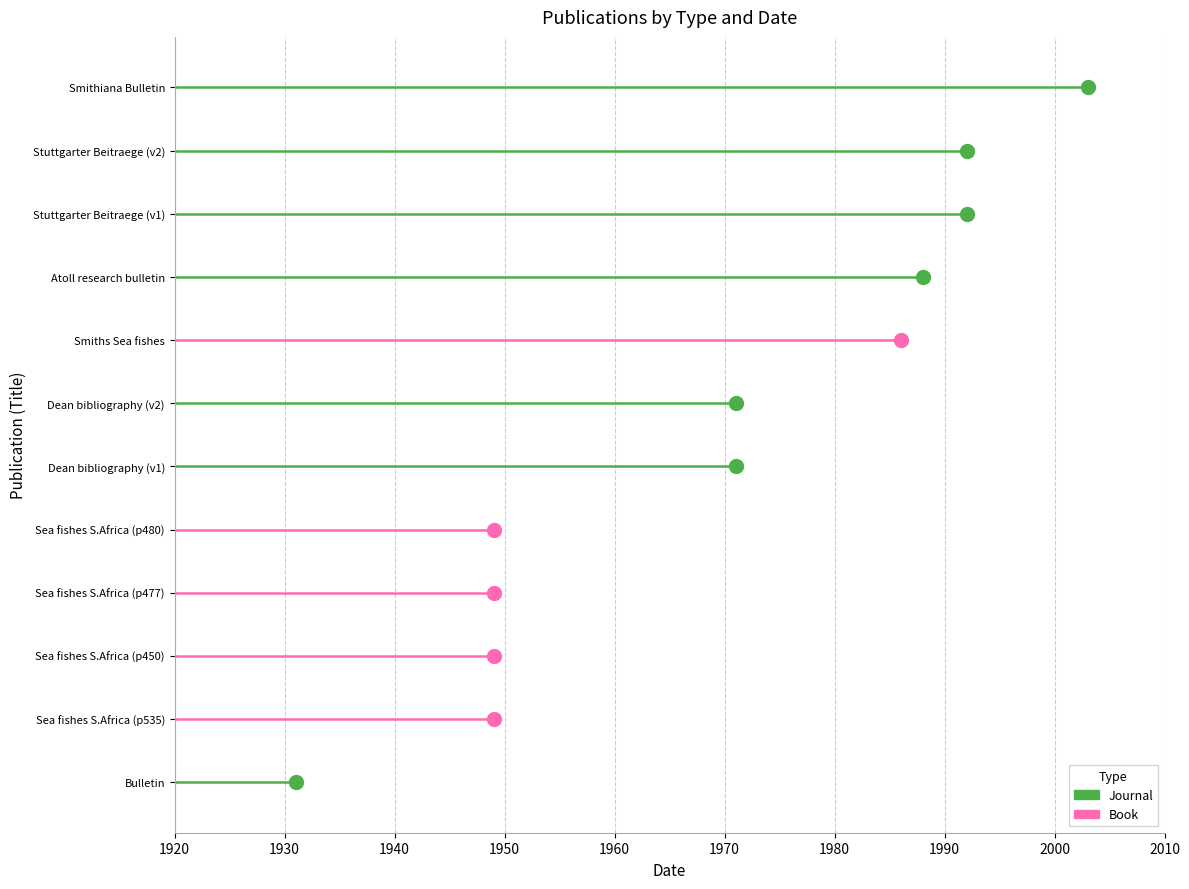

What are all the series names shown in the legend?

Journal, Book